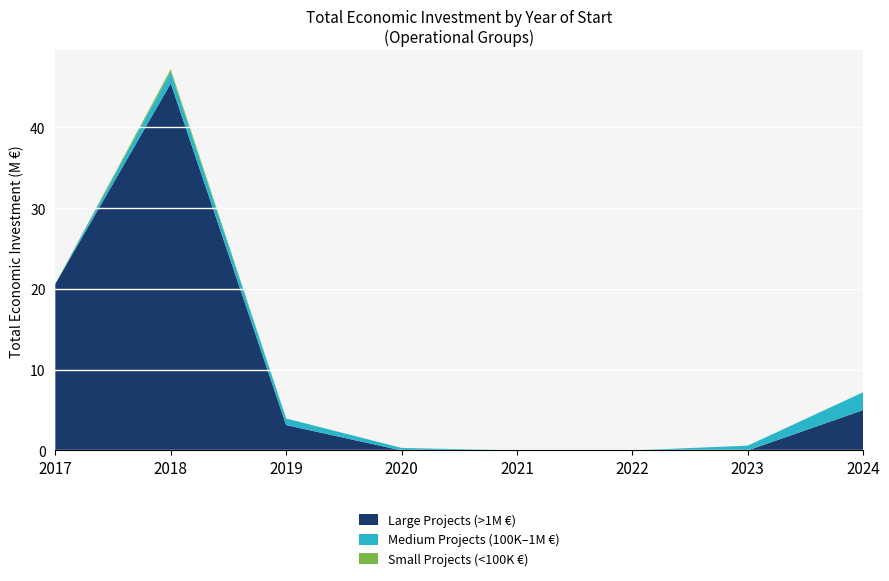

At which category is the sum across all series the highest?

2018